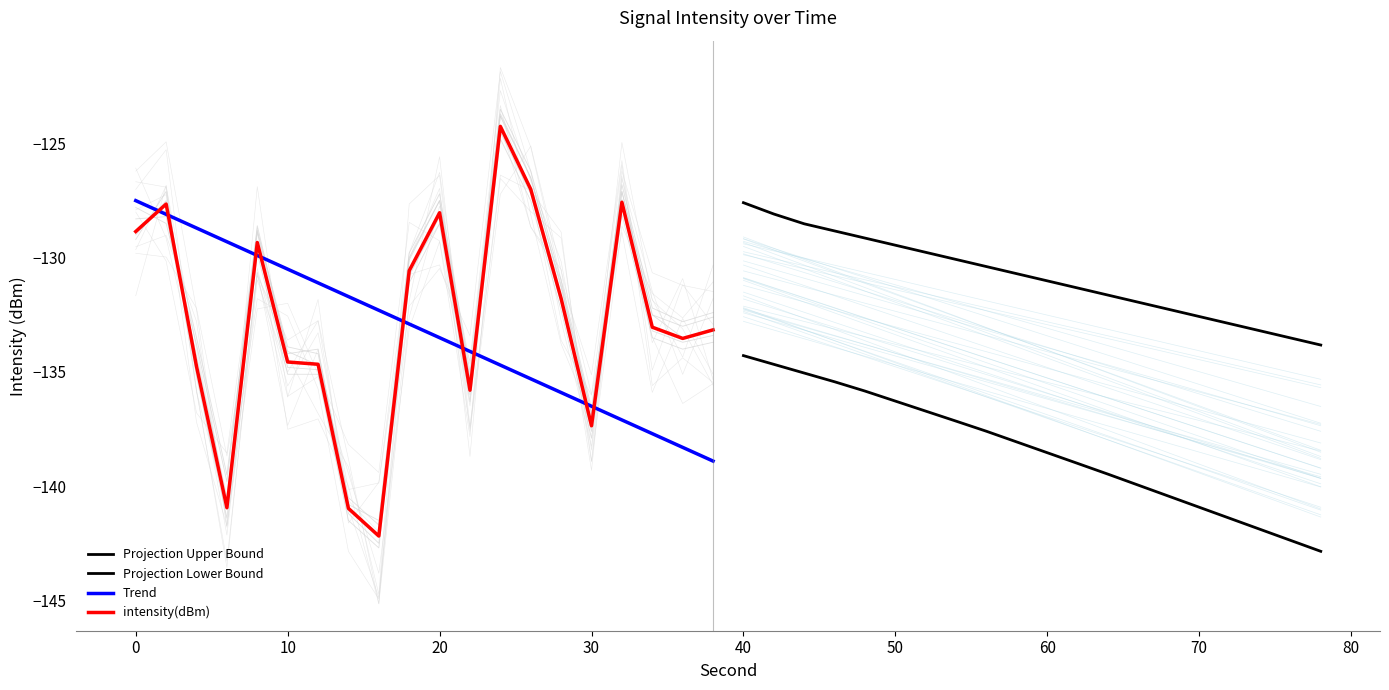

Reading right to left, extract all data points from this chart.

Projection Upper Bound: -133.8	-133.5	-133.2	-132.9	-132.6	-132.3	-131.9	-131.6	-131.3	-131.0	-130.7	-130.4	-130.1	-129.8	-129.5	-129.1	-128.8	-128.5	-128.1	-127.6
Projection Lower Bound: -142.8	-142.4	-141.9	-141.4	-140.9	-140.4	-140.0	-139.5	-139.0	-138.5	-138.1	-137.6	-137.2	-136.7	-136.3	-135.8	-135.4	-135.0	-134.7	-134.3
Trend: -138.9	-138.3	-137.7	-137.1	-136.5	-135.9	-135.3	-134.7	-134.1	-133.5	-132.9	-132.3	-131.7	-131.1	-130.5	-129.9	-129.3	-128.7	-128.1	-127.5
intensity(dBm): -133.2	-133.5	-133.0	-127.6	-137.4	-131.8	-127.0	-124.3	-135.8	-128.0	-130.6	-142.2	-141.0	-134.7	-134.6	-129.3	-140.9	-134.8	-127.7	-128.9